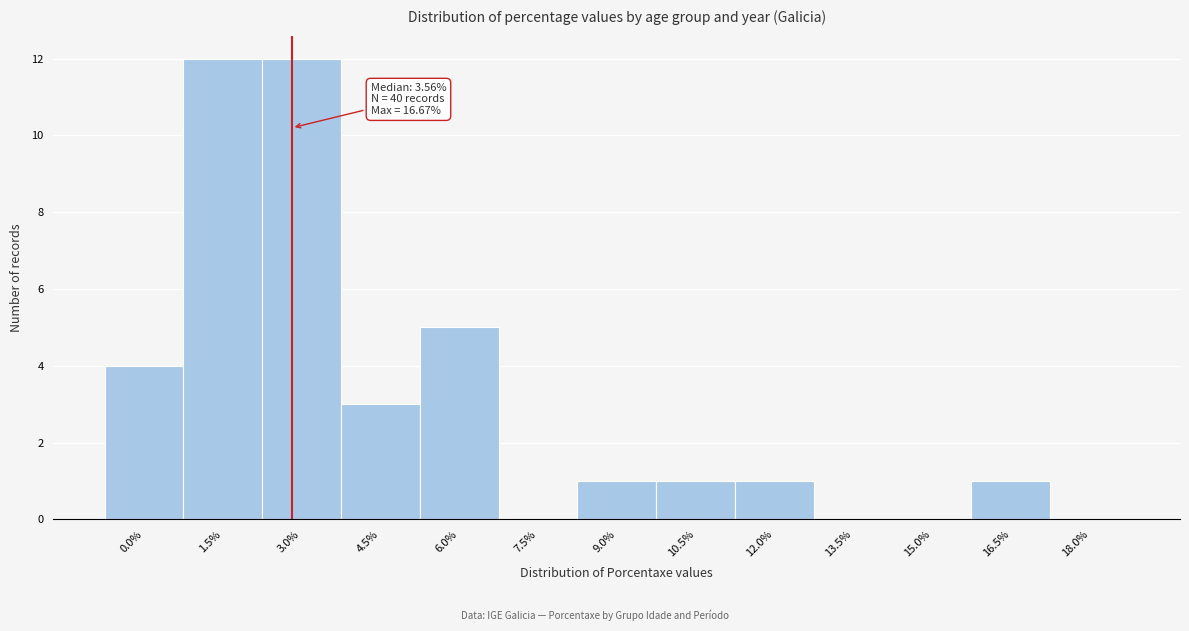

Reading left to right, list all the values displayed in this chart.

0.0%=4	1.5%=12	3.0%=12	4.5%=3	6.0%=5	7.5%=0	9.0%=1	10.5%=1	12.0%=1	13.5%=0	15.0%=0	16.5%=1	18.0%=0